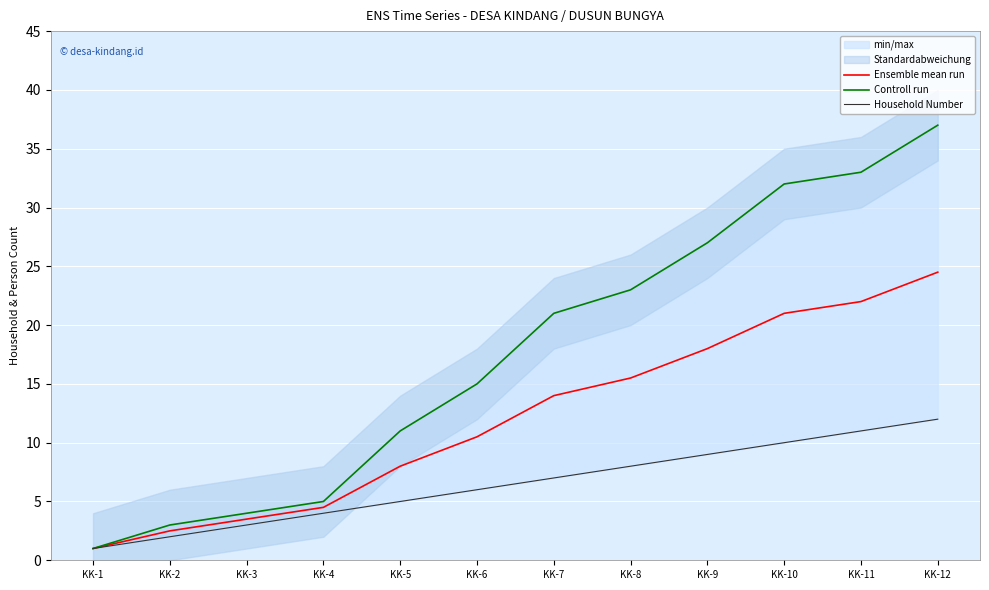

Rank the categories by Controll run value from lowest to highest.

KK-1, KK-2, KK-3, KK-4, KK-5, KK-6, KK-7, KK-8, KK-9, KK-10, KK-11, KK-12